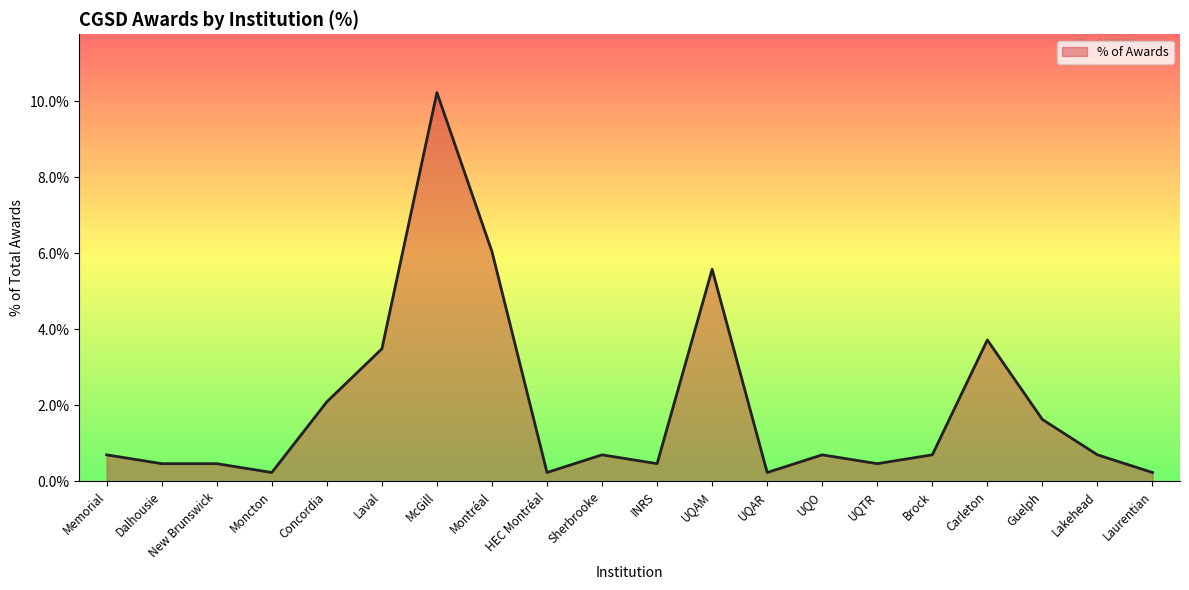

How many lines are shown in the chart?

1